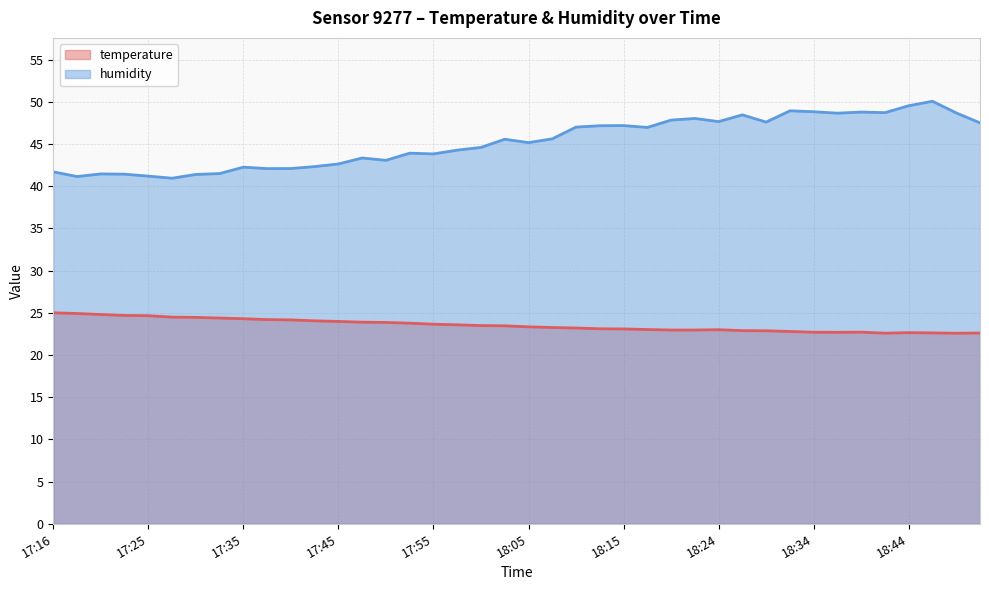

What are all the series names shown in the legend?

temperature, humidity